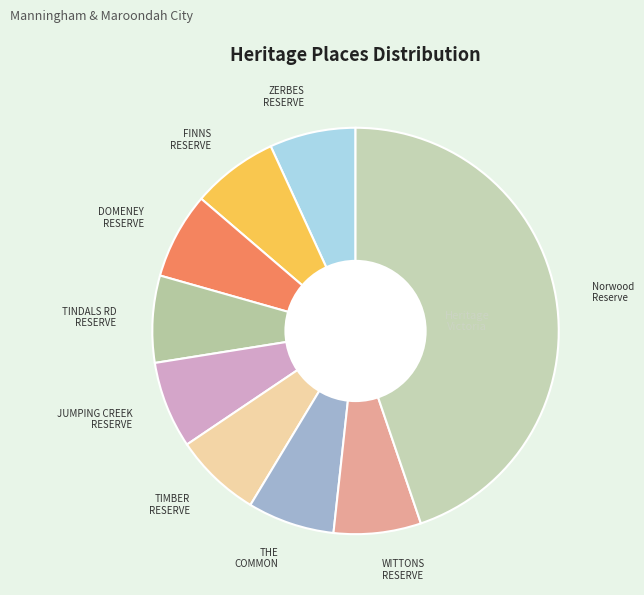

Is Norwood Reserve the majority of the pie?

No